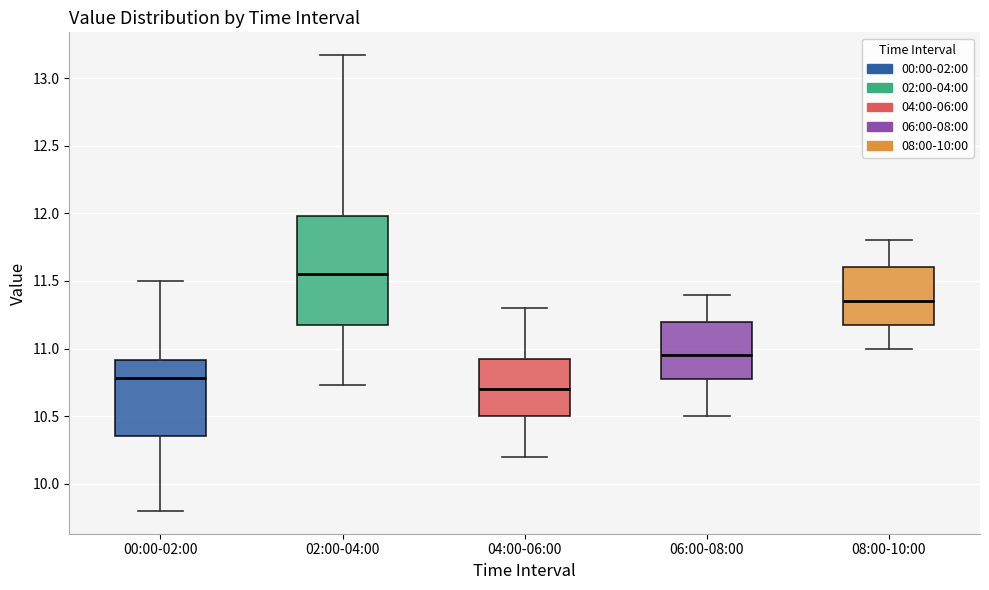

Reading left to right, transcribe this box plot: for each box, give where its median line is, the range the box spans, and where its two whiskers end, as read against the y-axis. The values are not printed on the chart, so give them approximately, as read against the axis.

00:00-02:00: median 10.80, box 10.35 to 10.90, whiskers 9.80 to 11.50
02:00-04:00: median 11.55, box 11.20 to 12.00, whiskers 10.75 to 13.15
04:00-06:00: median 10.70, box 10.50 to 10.95, whiskers 10.20 to 11.30
06:00-08:00: median 10.95, box 10.80 to 11.20, whiskers 10.50 to 11.40
08:00-10:00: median 11.35, box 11.20 to 11.60, whiskers 11.00 to 11.80